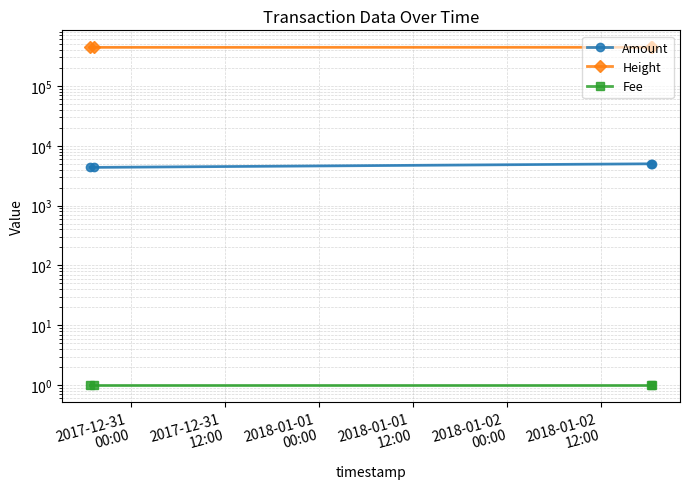

What is the maximum value for Fee?

1